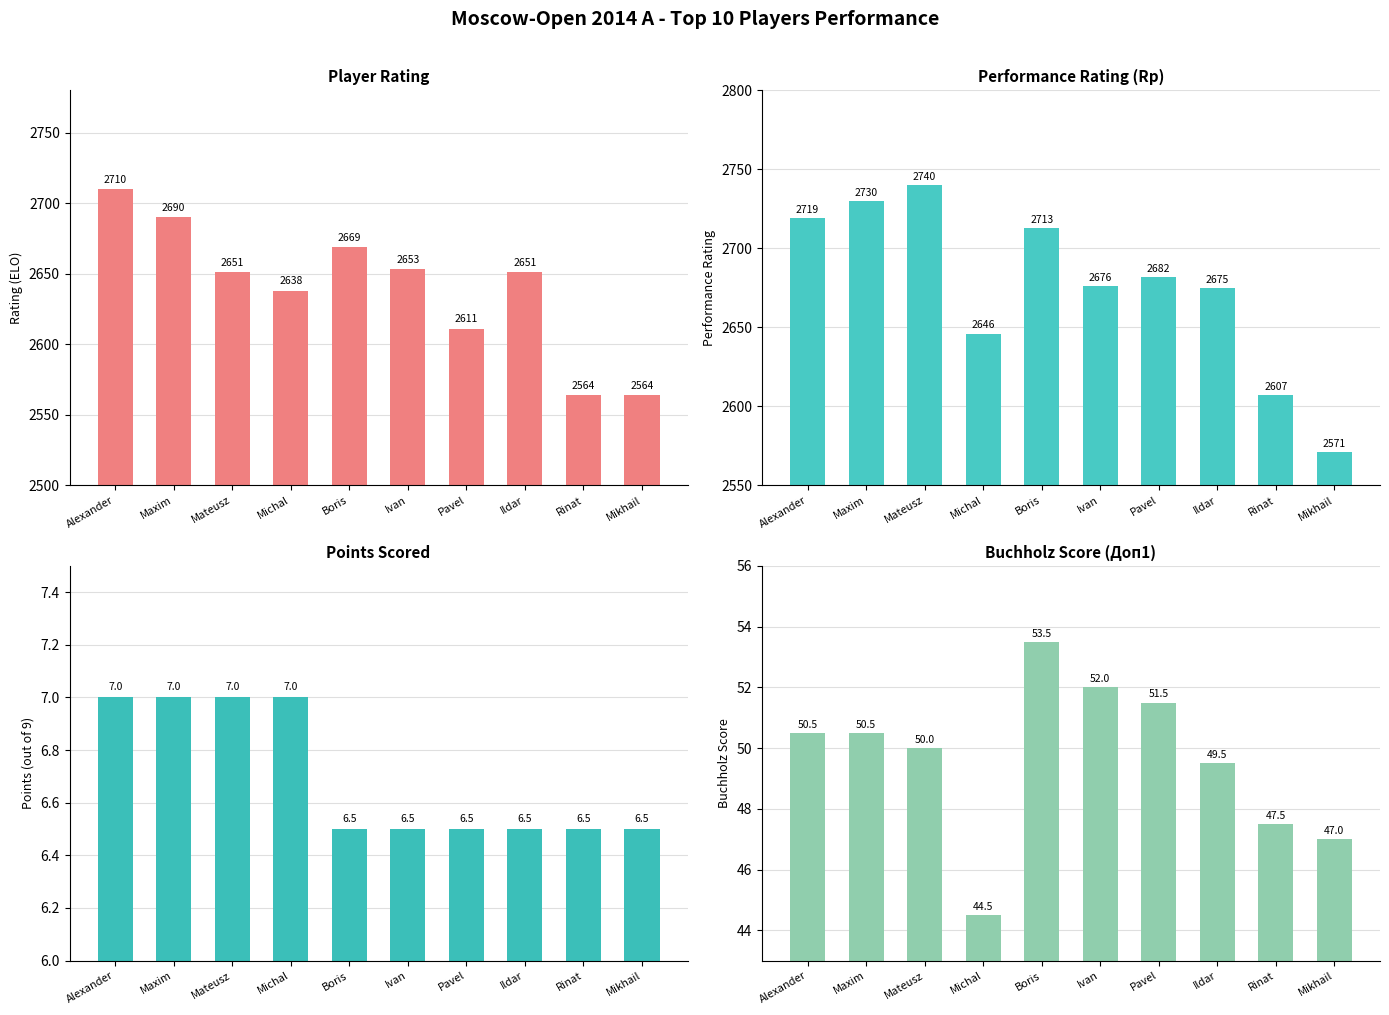

What is the maximum value for Rp?

2740.0